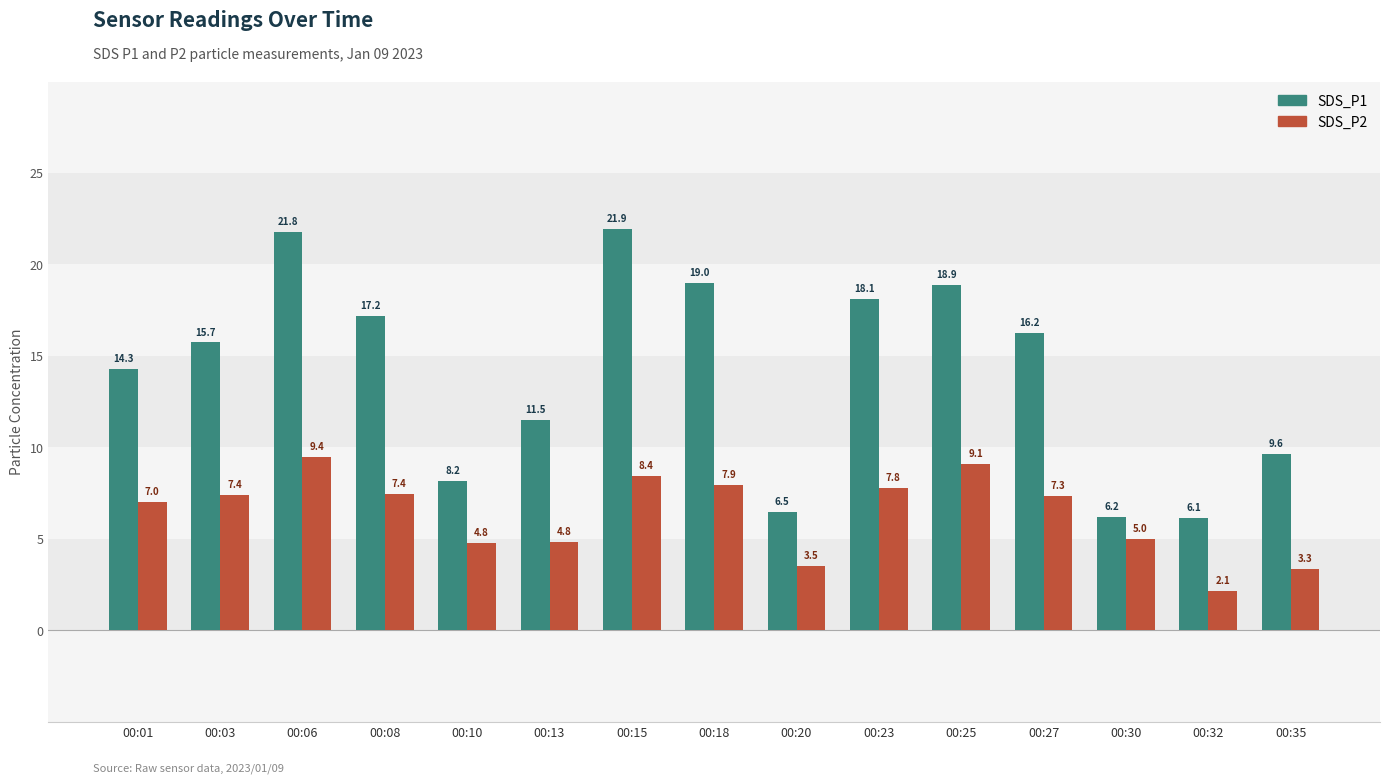

True or false: SDS_P1 has a value of 10.8 at 00:10.

False